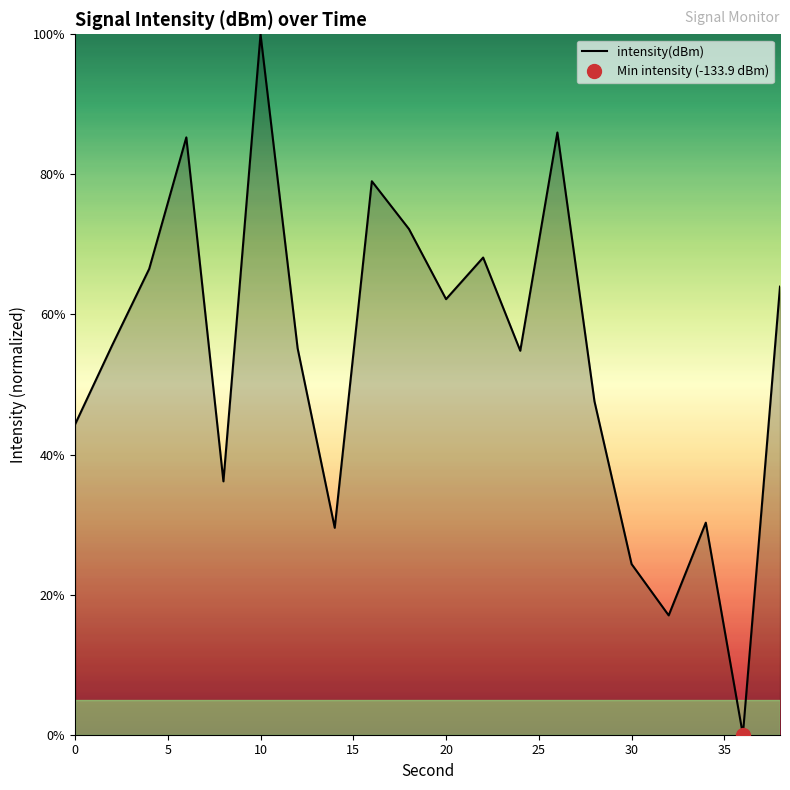

True or false: the data has more than 0 interior local peaks.

True